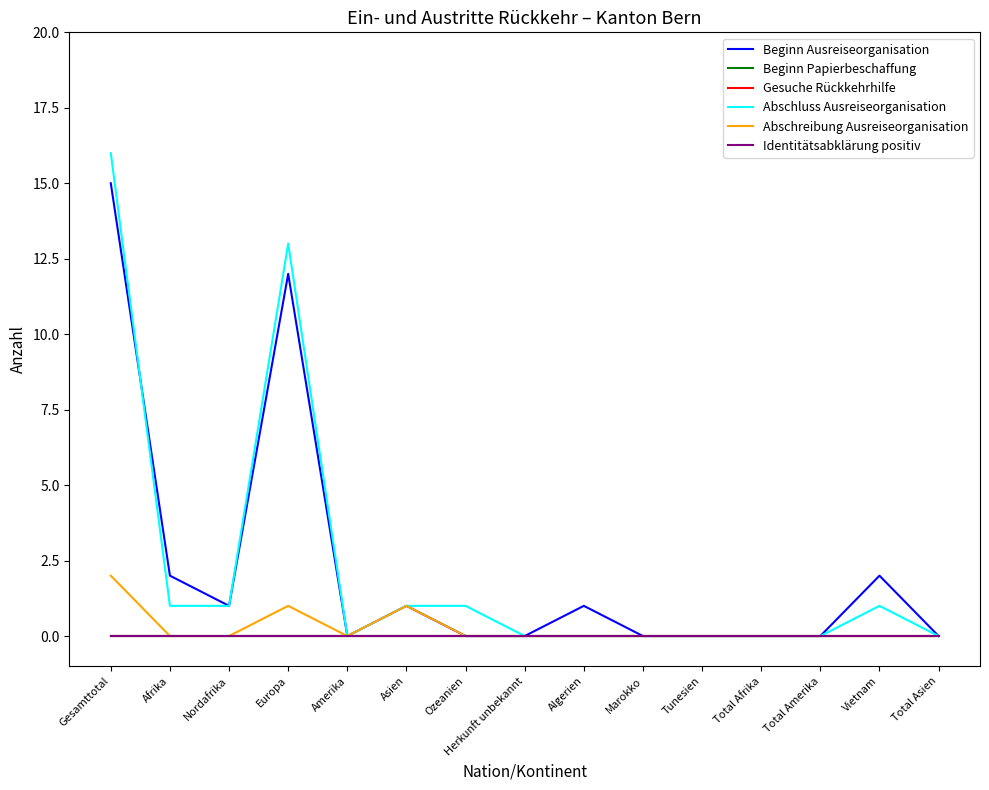

What is the difference between the Abschluss Ausreiseorganisation values at Algerien and Europa?

13